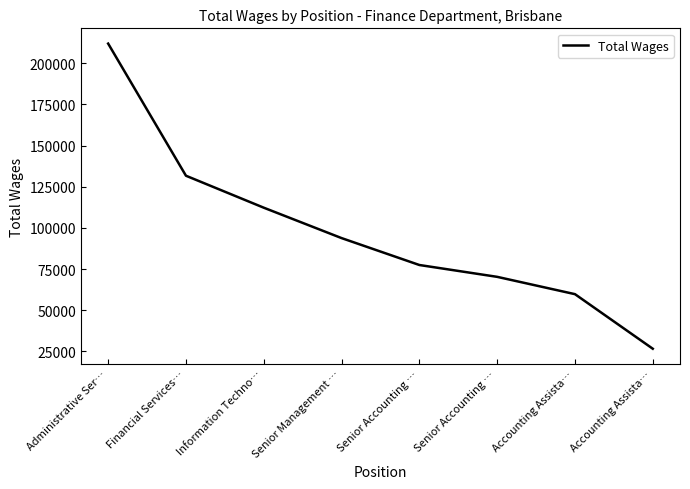

Which has a higher value, Financial Services… or Accounting Assista…?

Financial Services…